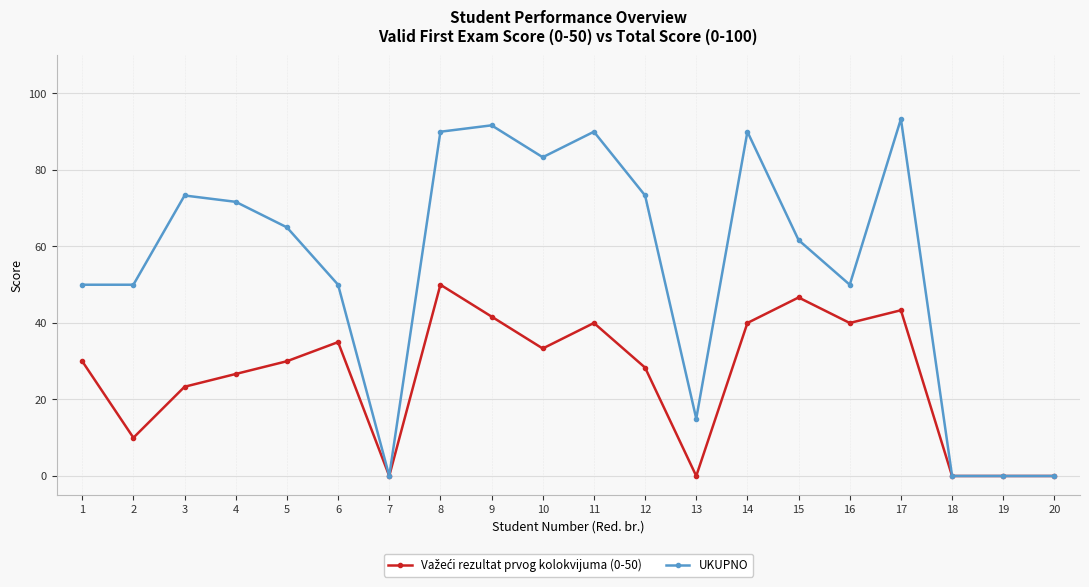

What is the sum of the UKUPNO values at 5 and 6?

115.0